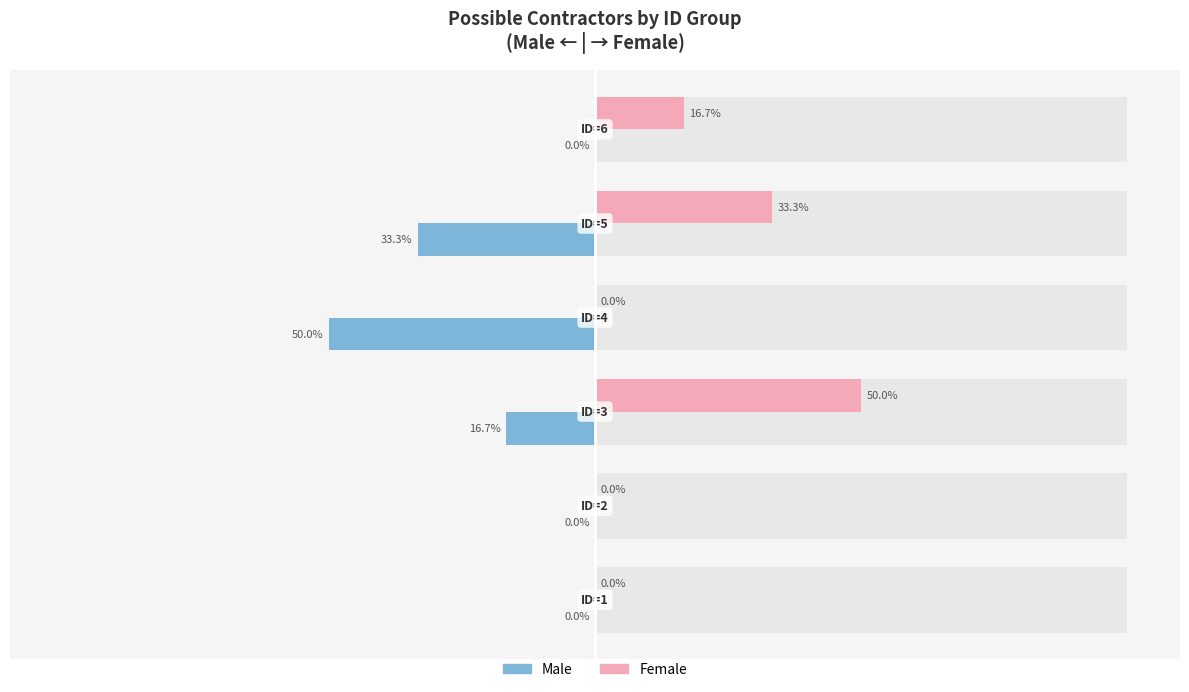

How many groups of bars are there?

6